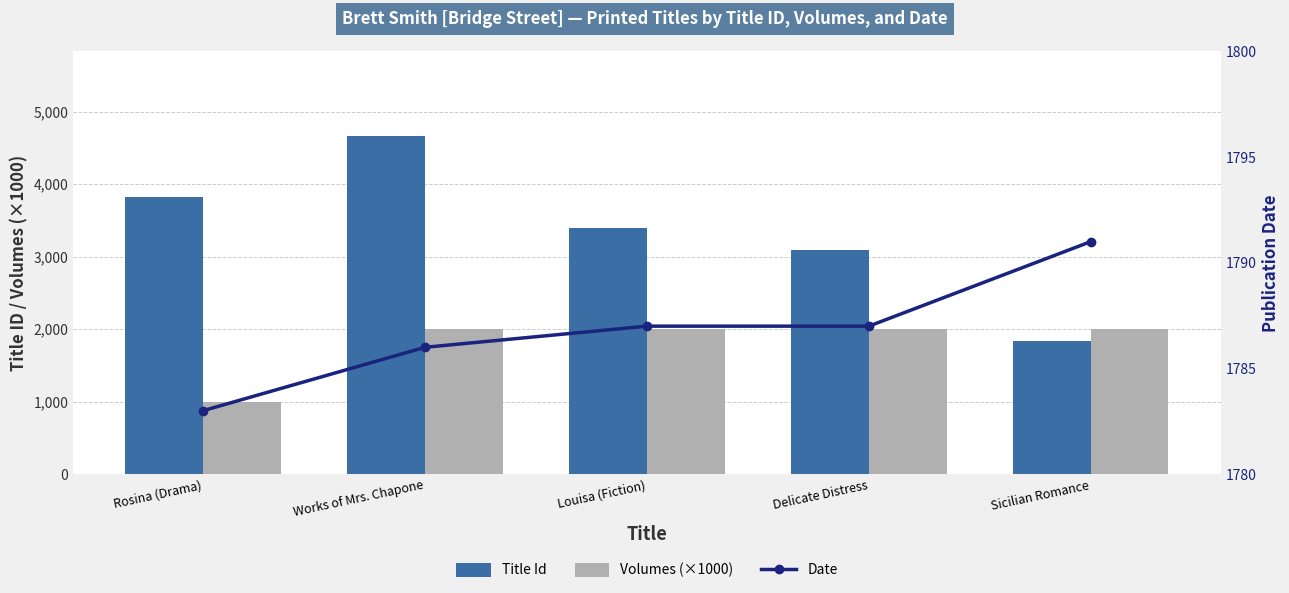

At how many categories does at least one series exceed 3940?

1